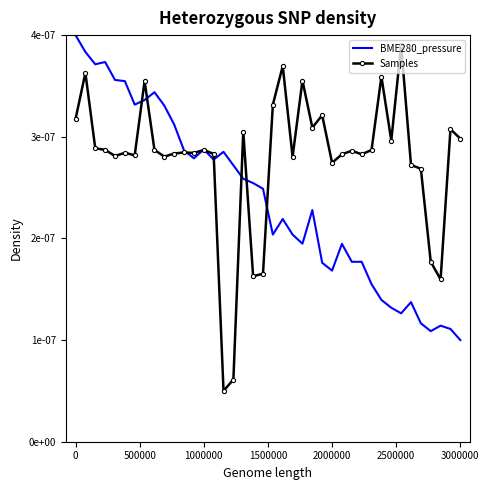

How many BME280_pressure values are between 0 and 1?

40